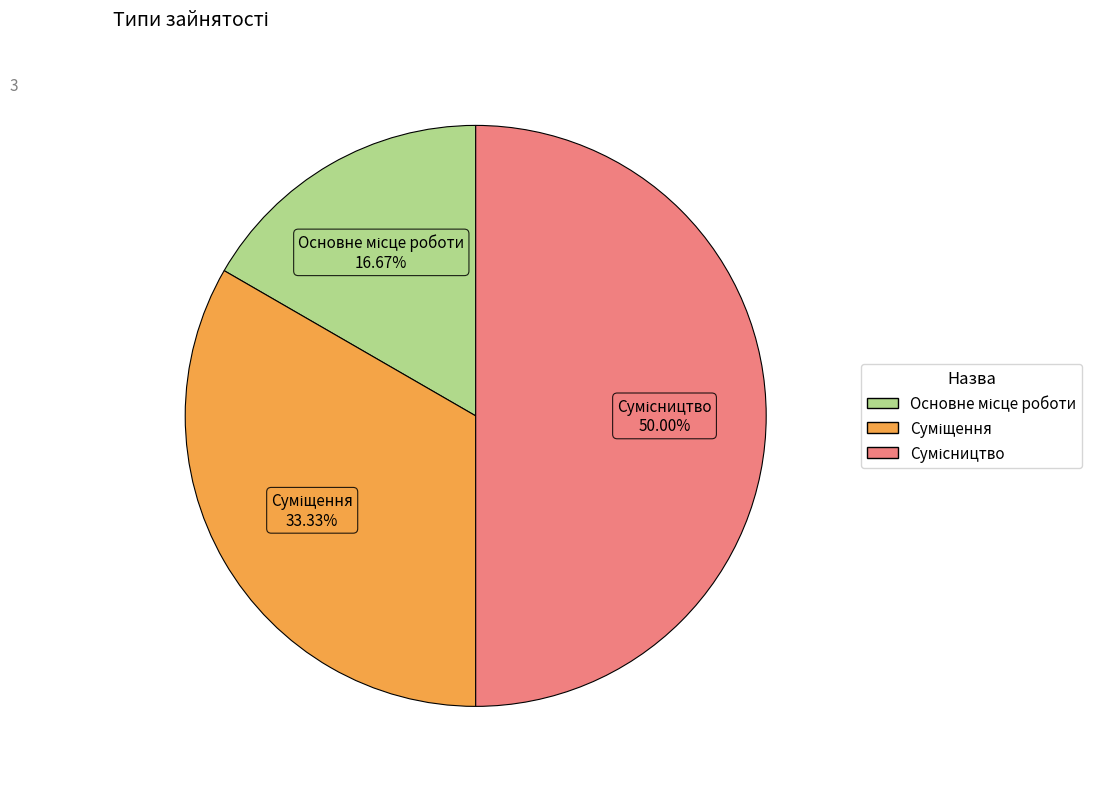

What percentage is the Основне місце роботи slice, to the nearest percent?

17%